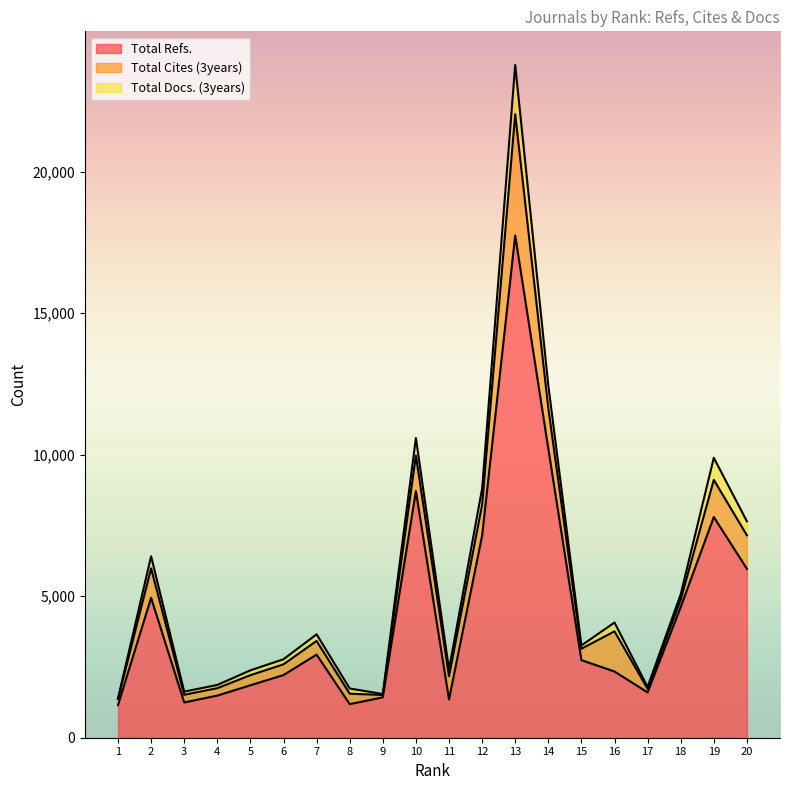

What is the maximum value for Total Refs.?

17742